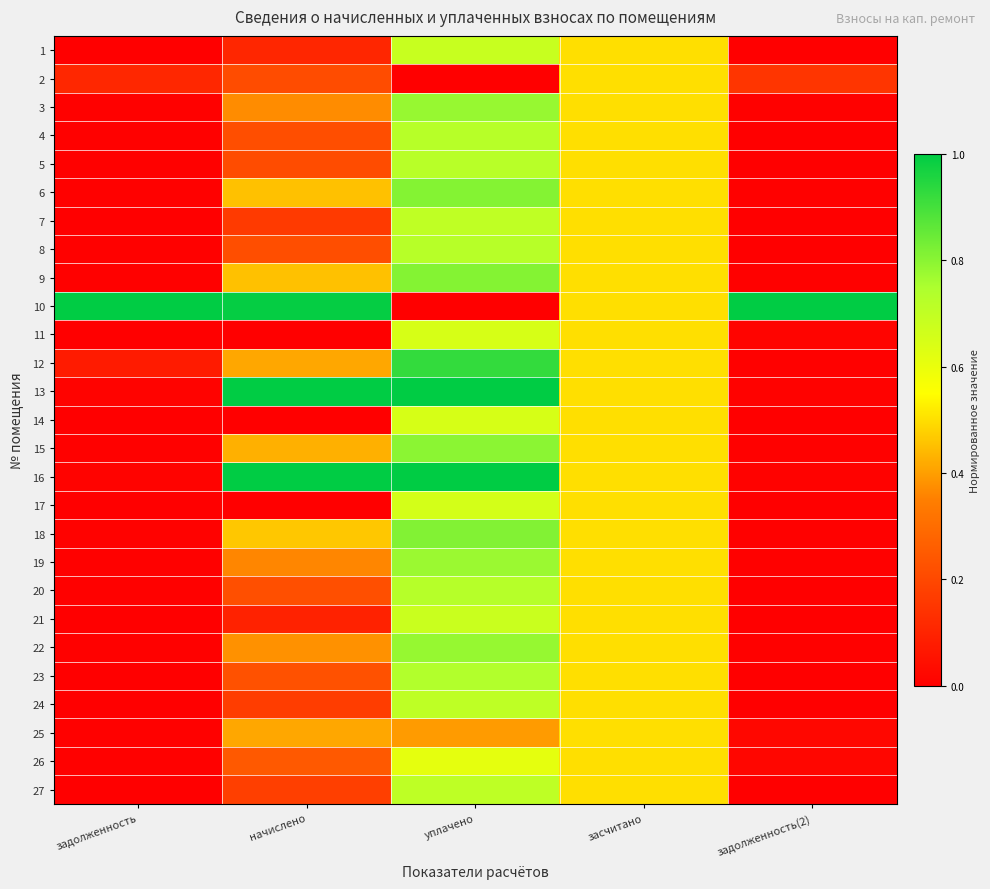

At how many categories does at least one series exceed 0?

5